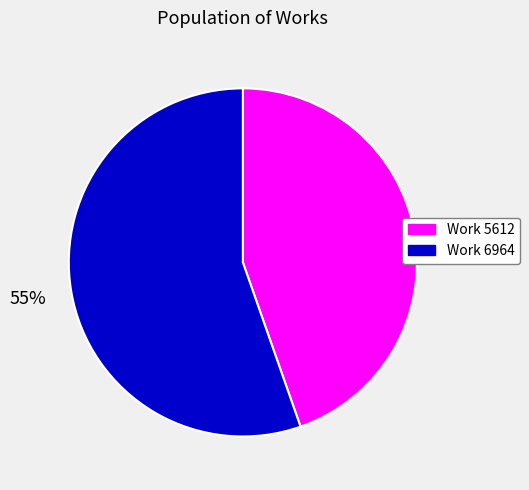

The Work 5612 slice represents 45% of the pie. True or false?

True